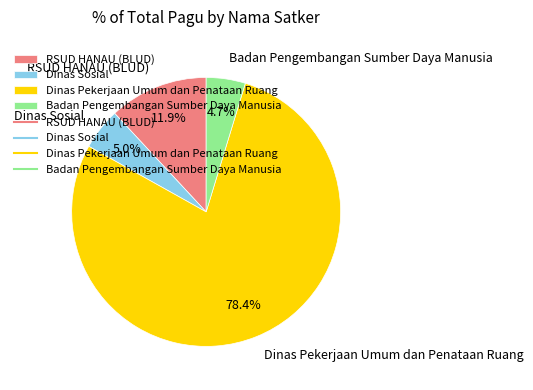

Which slice is the largest?

Dinas Pekerjaan Umum dan Penataan Ruang